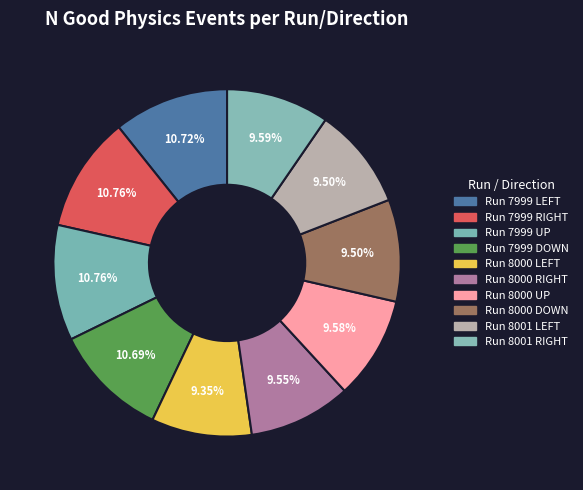

What is the largest slice in the pie chart?

Run 7999 UP